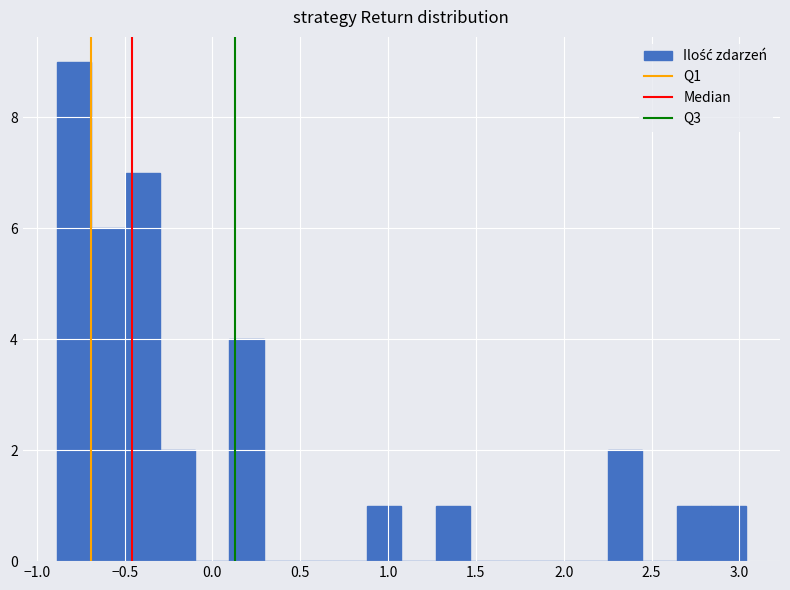

Around what value on the x-axis is the tallest bar? Give the approximate position of its centre, as read against the axis.

-0.80